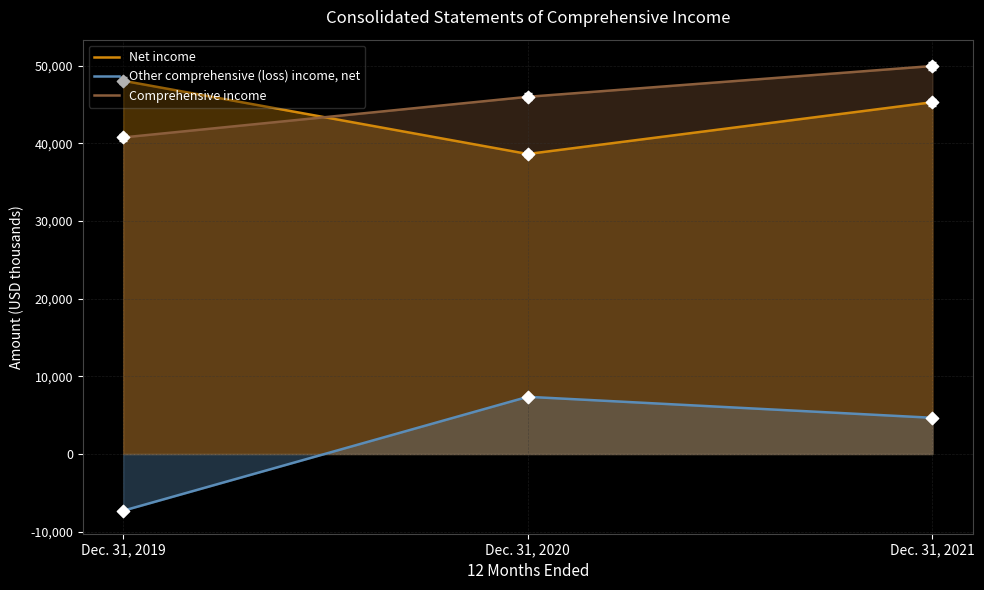

Is the value of Net income at Dec. 31, 2021 greater than the value of Comprehensive income at Dec. 31, 2020?

No